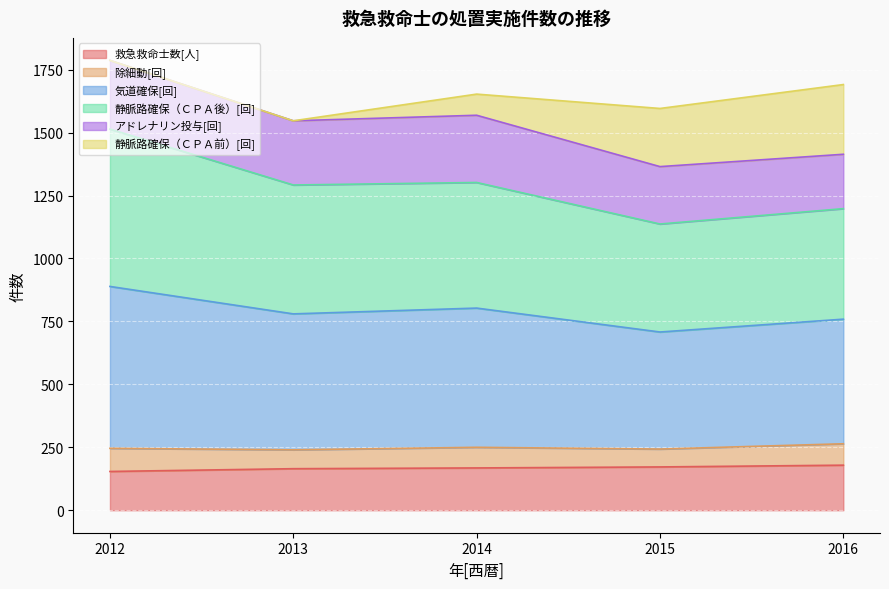

What are all the series names shown in the legend?

救急救命士数[人], 除細動[回], 気道確保[回], 静脈路確保（ＣＰＡ後）[回], アドレナリン投与[回], 静脈路確保（ＣＰＡ前）[回]